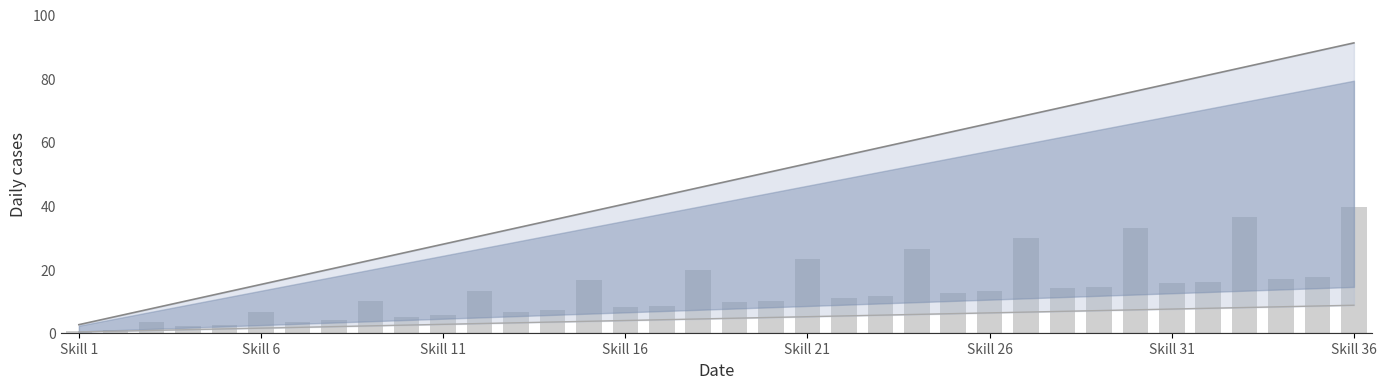

Is it true that lower equals 8.6 at Skill 36?

True